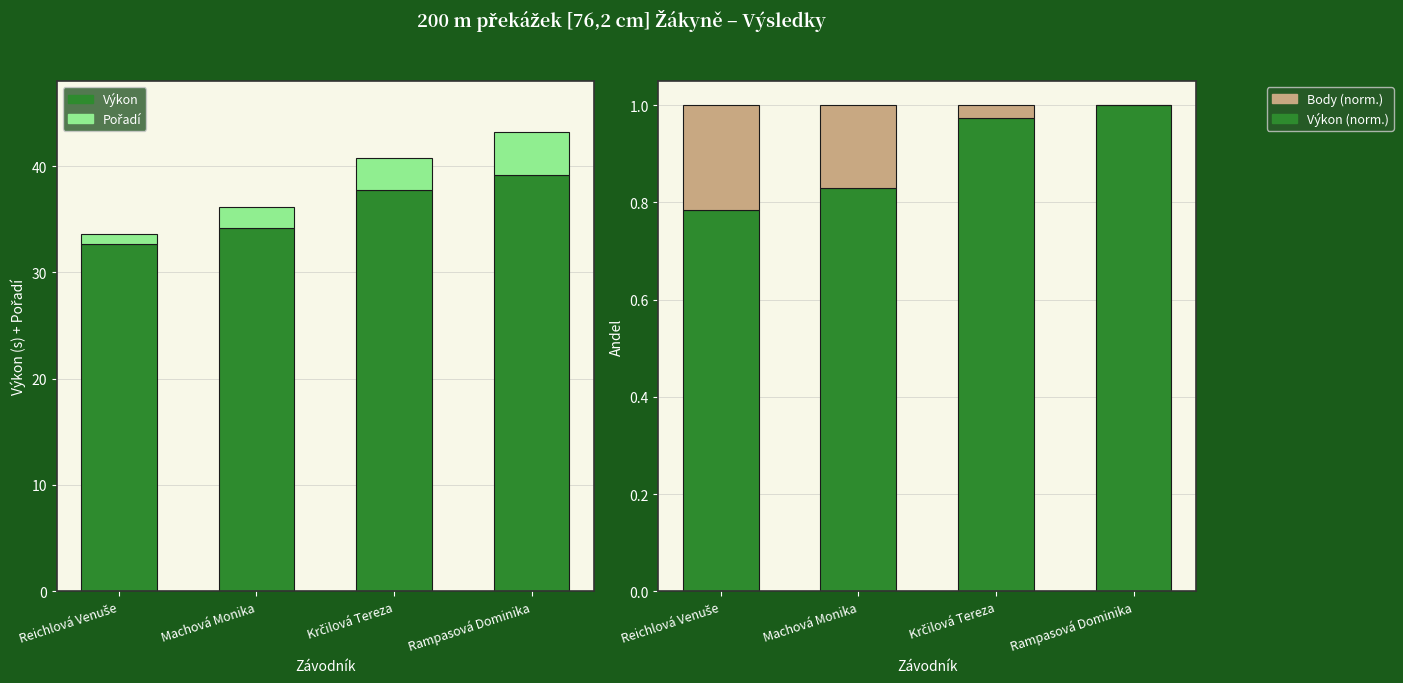

Does the chart contain stacked bars?

No